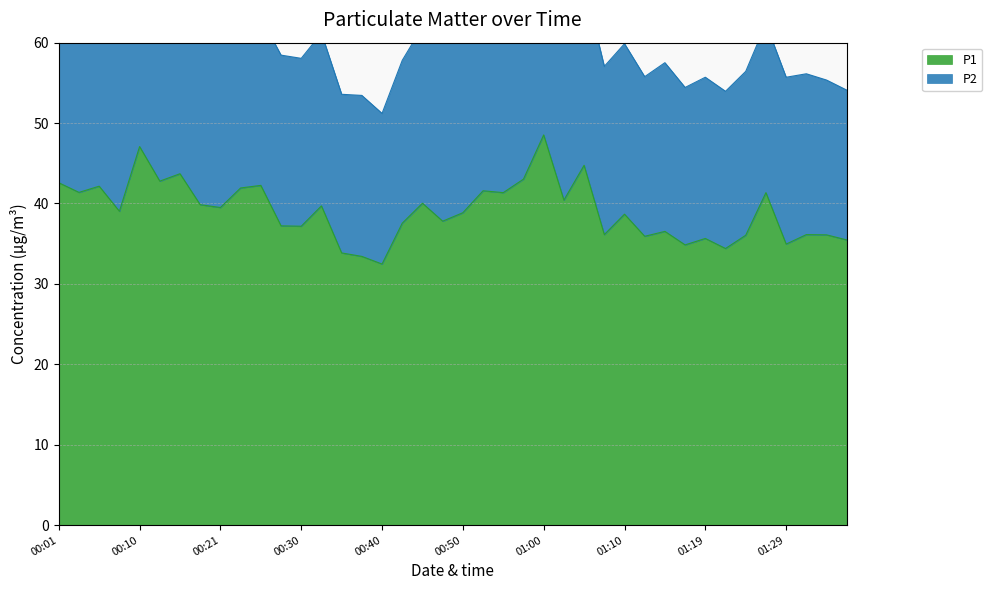

Does the chart have visible grid lines?

Yes